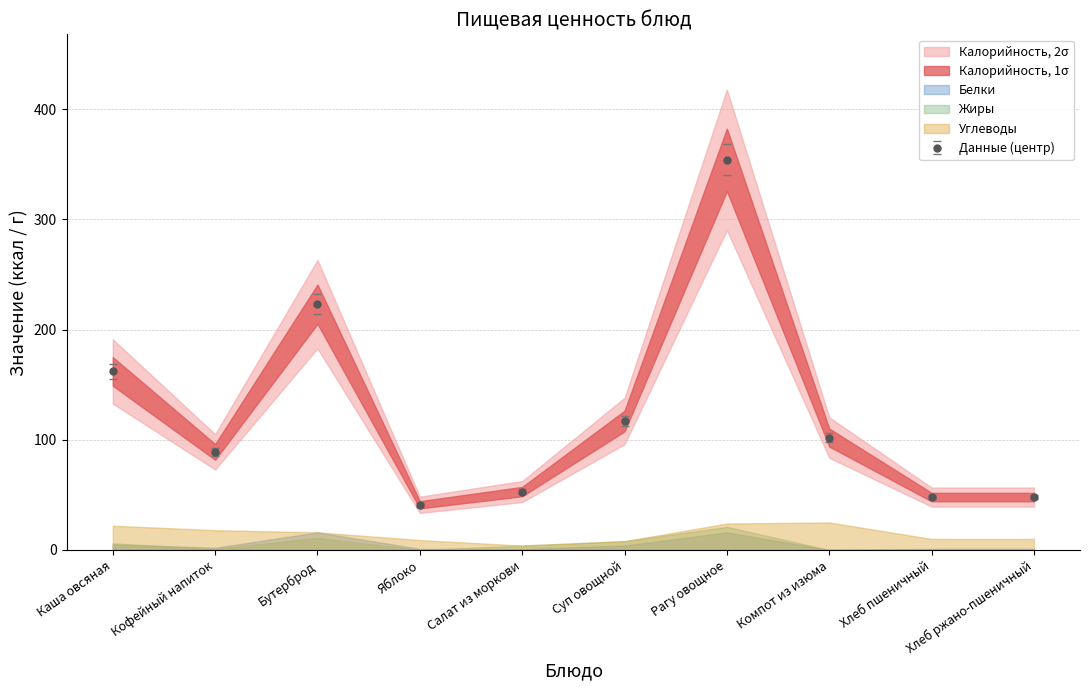

True or false: Калорийность and Белки intersect in this chart.

False